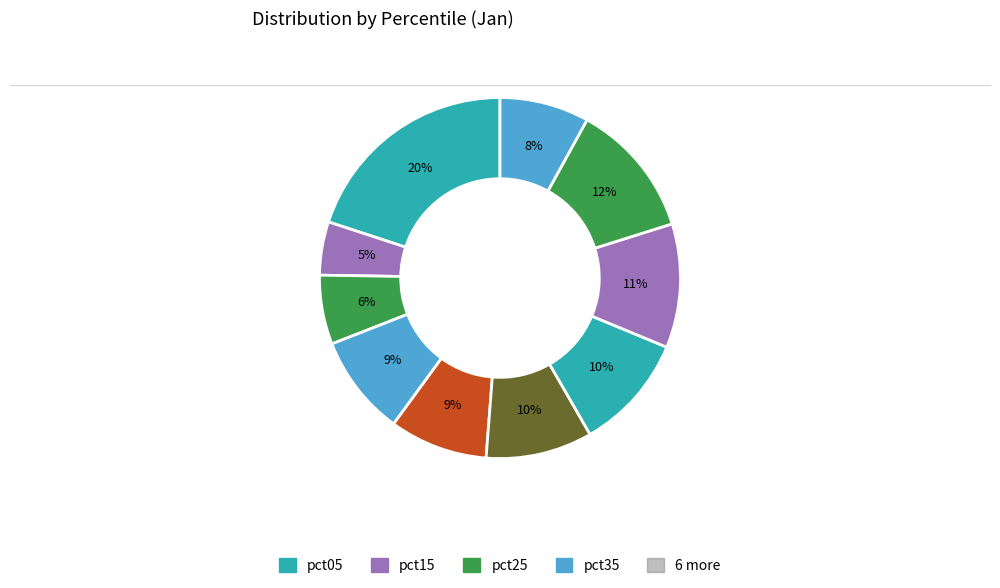

Which slice is the smallest?

pct15